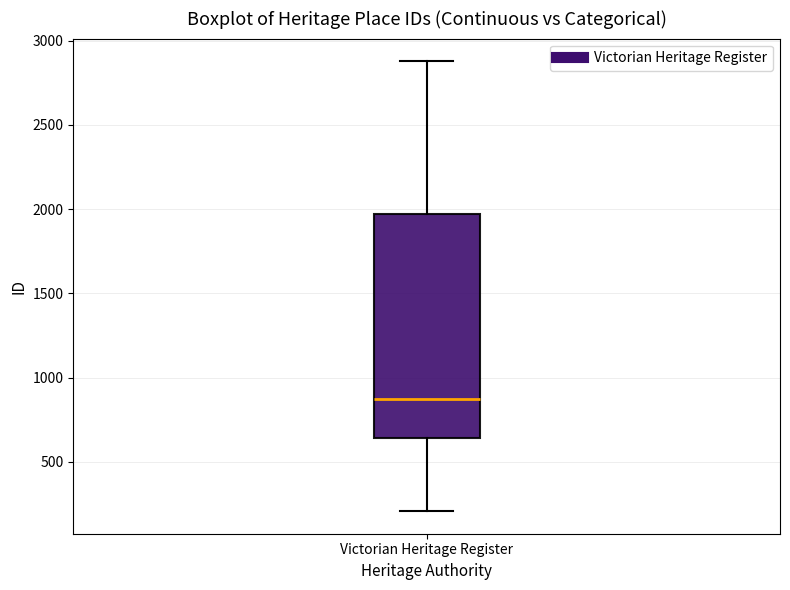

Transcribe this box plot: give where the median line is, the range the box spans, and where the two whiskers end, as read against the y-axis. The values are not printed on the chart, so give them approximately, as read against the axis.

median 850, box 650 to 1950, whiskers 200 to 2900